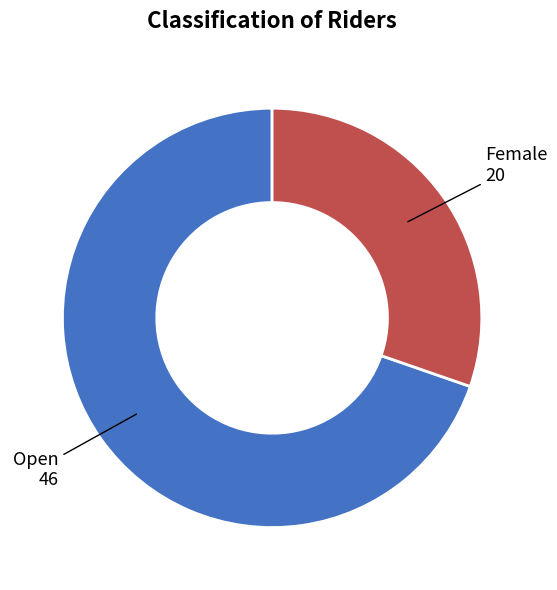

Is the sum of Open and Female greater than half?

Yes